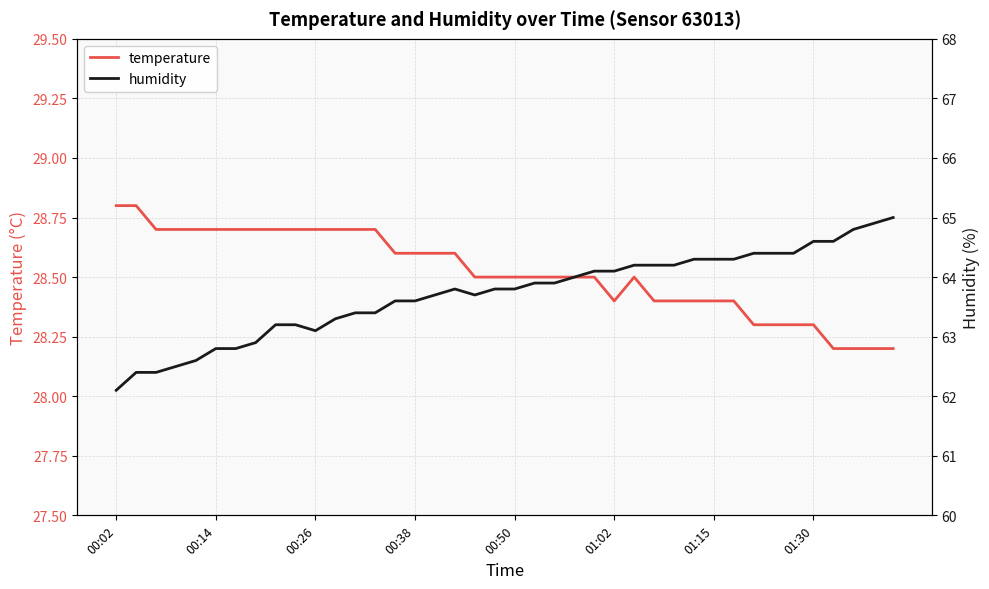

At how many categories does at least one series exceed 30?

40